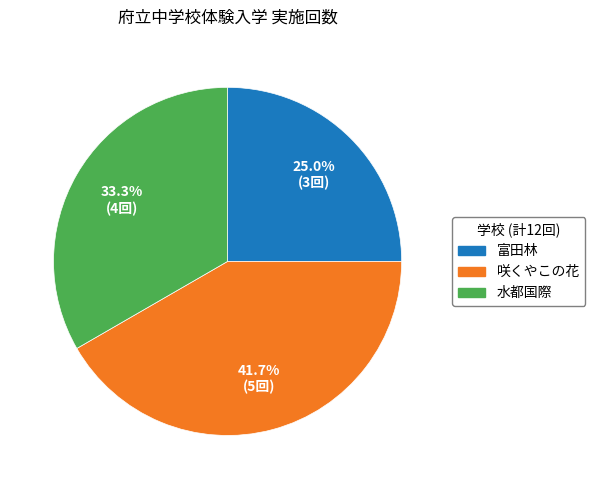

True or false: 咲くやこの花 accounts for 42% of the total.

True